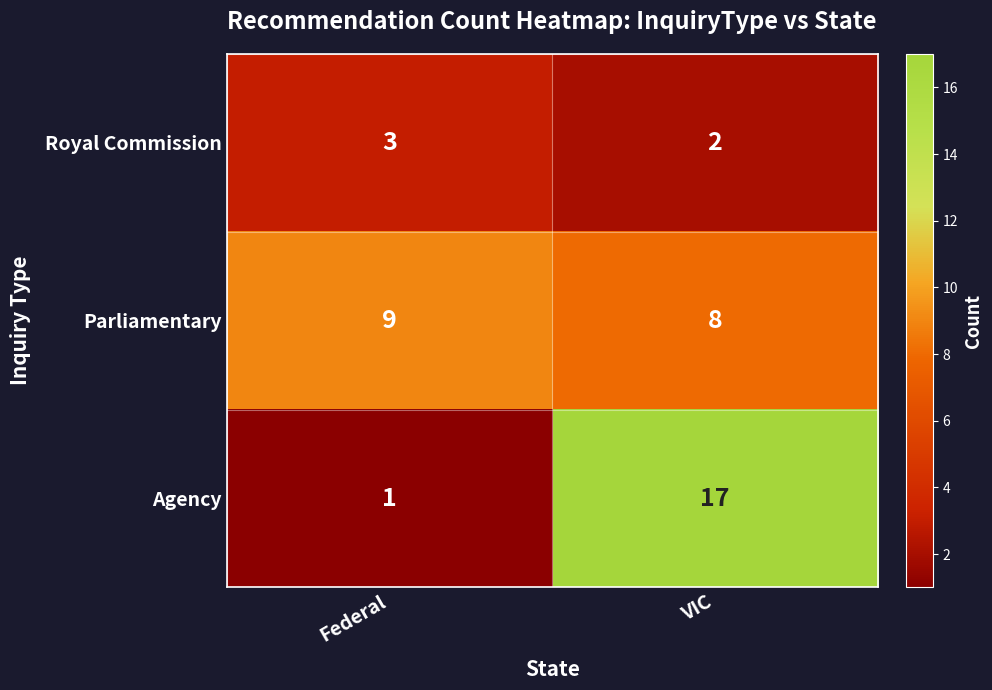

What is the minimum value shown in the chart?

1